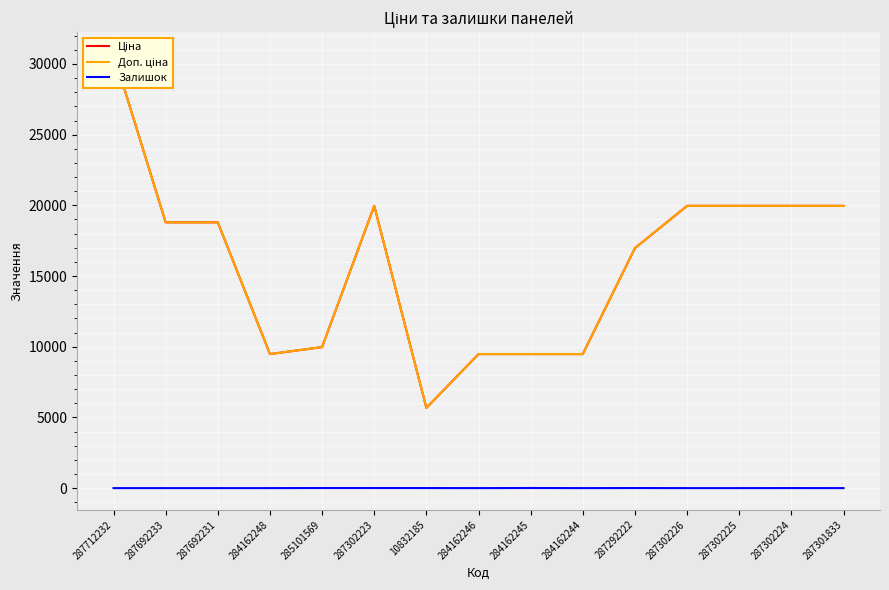

What is the sum of all Залишок values?

34